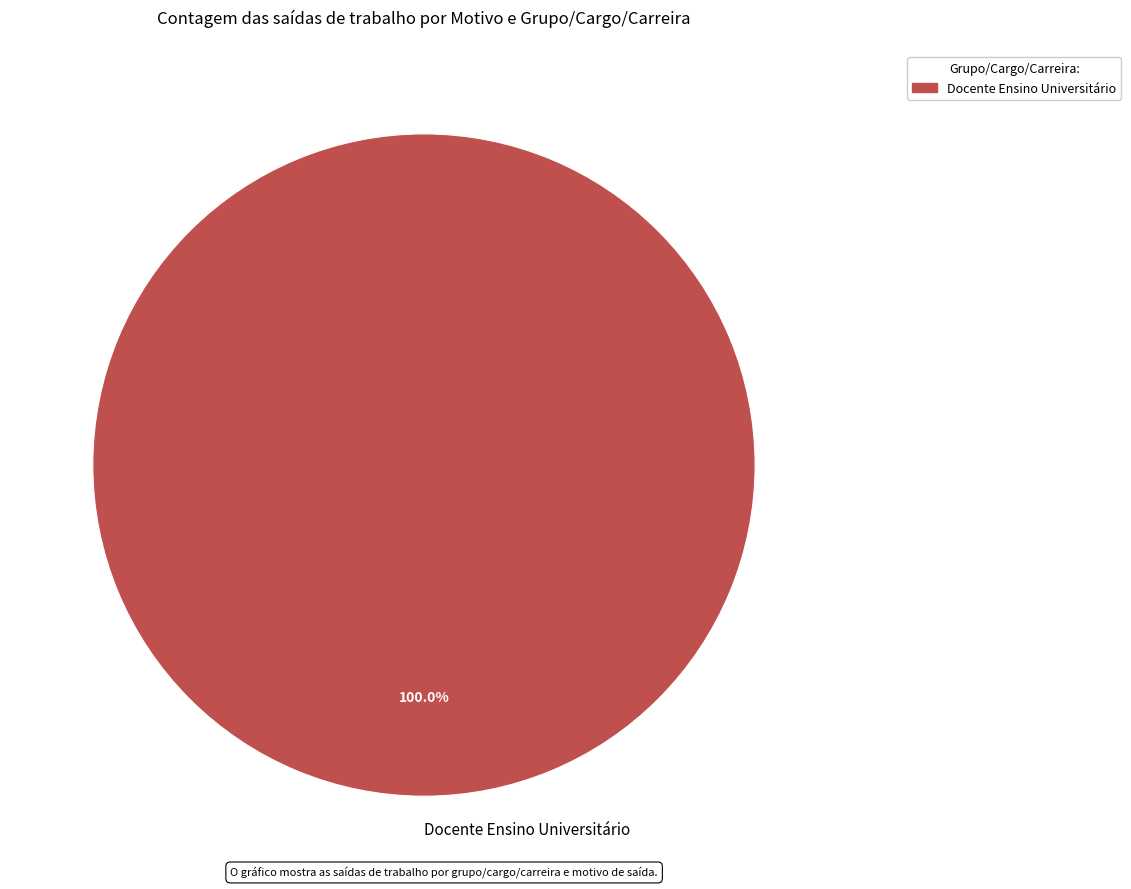

Count the number of slices in the pie.

1